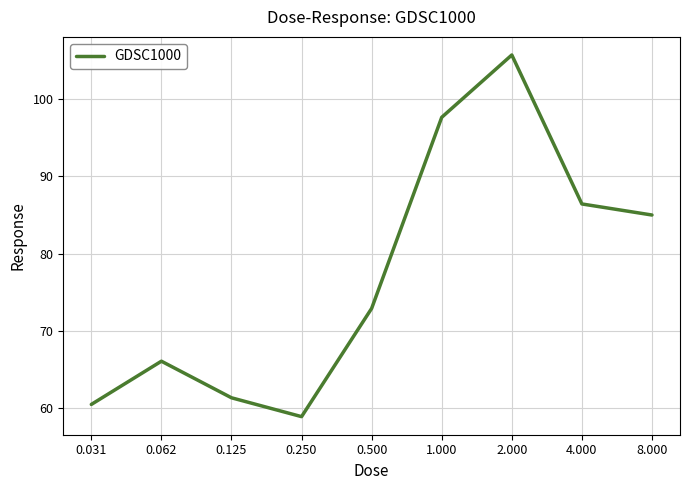

What is the difference between the maximum and minimum values?

46.9